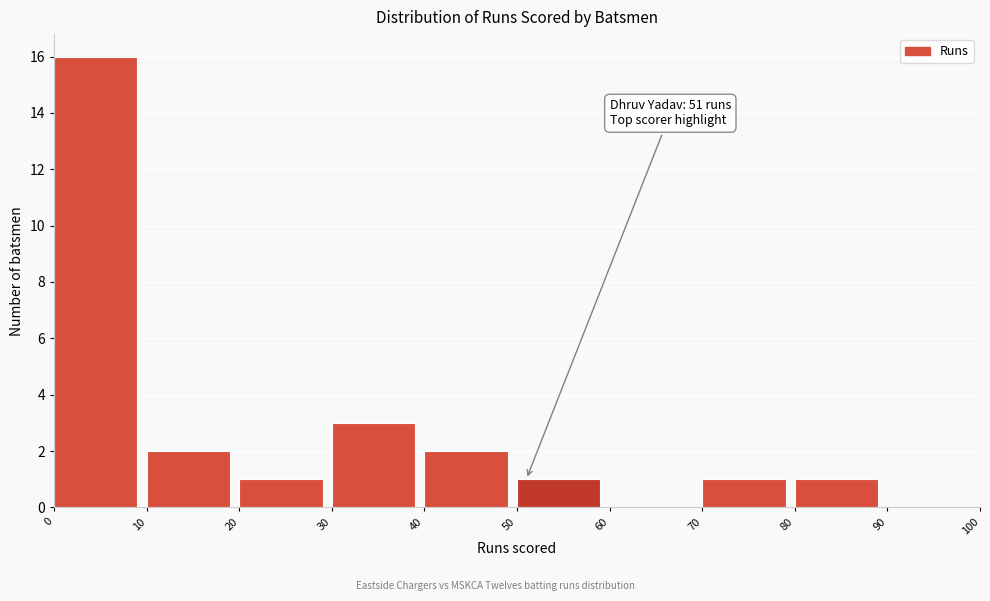

Over which range of the x-axis is the bar tallest?

0 to 10